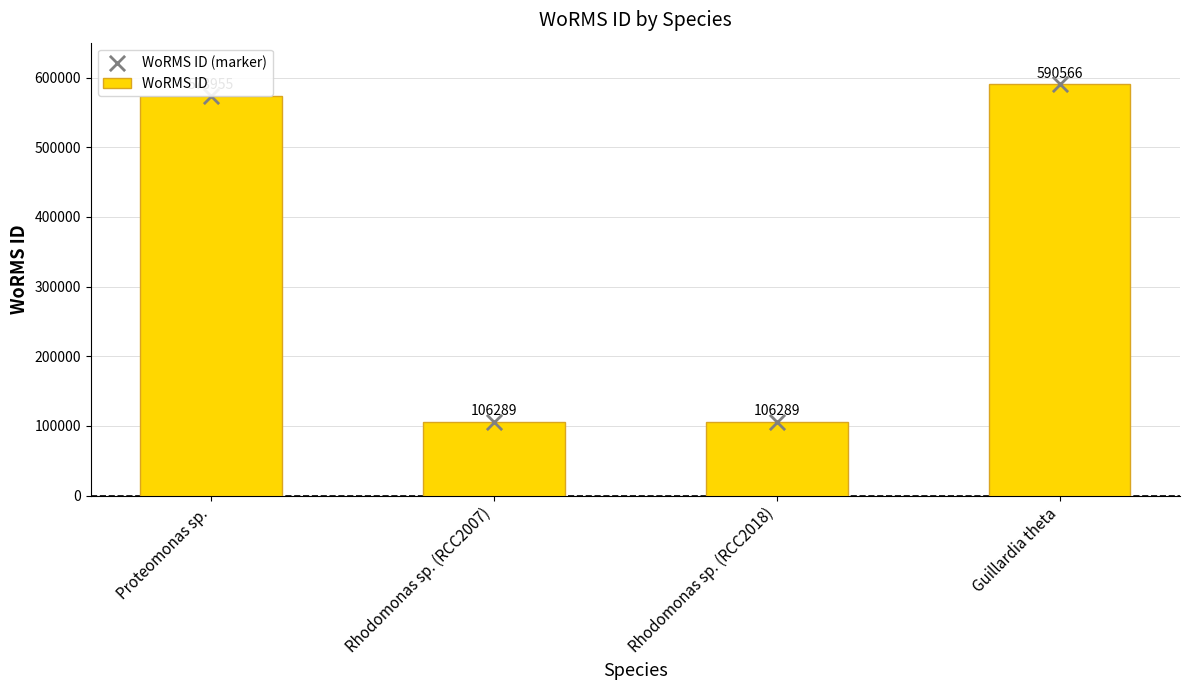

At how many categories does at least one series exceed 382497?

2